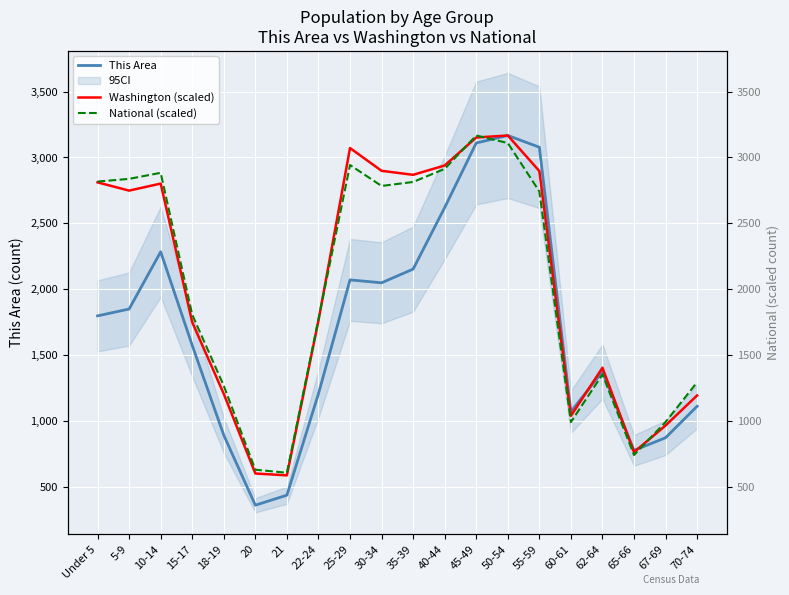

Which series has the widest spread of values?

This Area